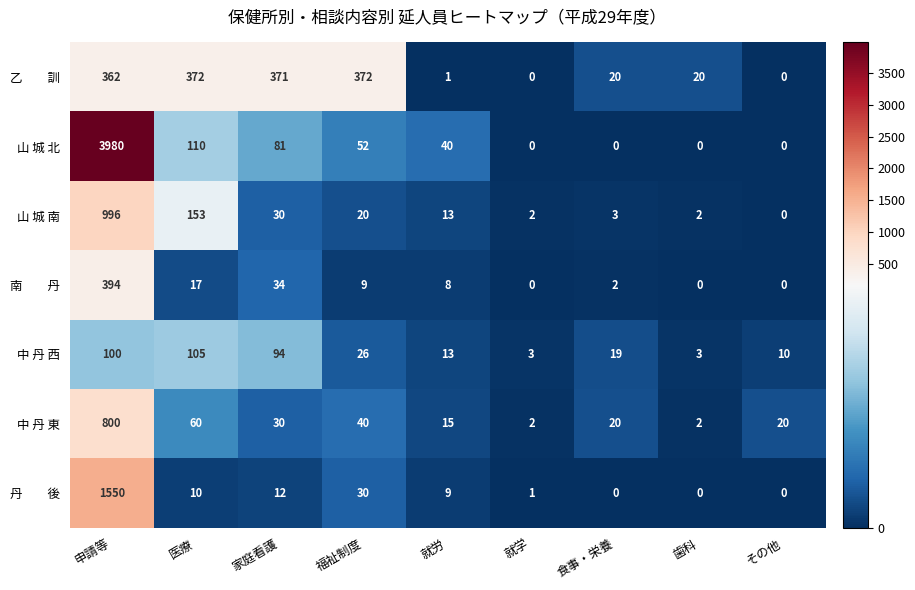

Which series has the largest total across all categories?

山 城 北